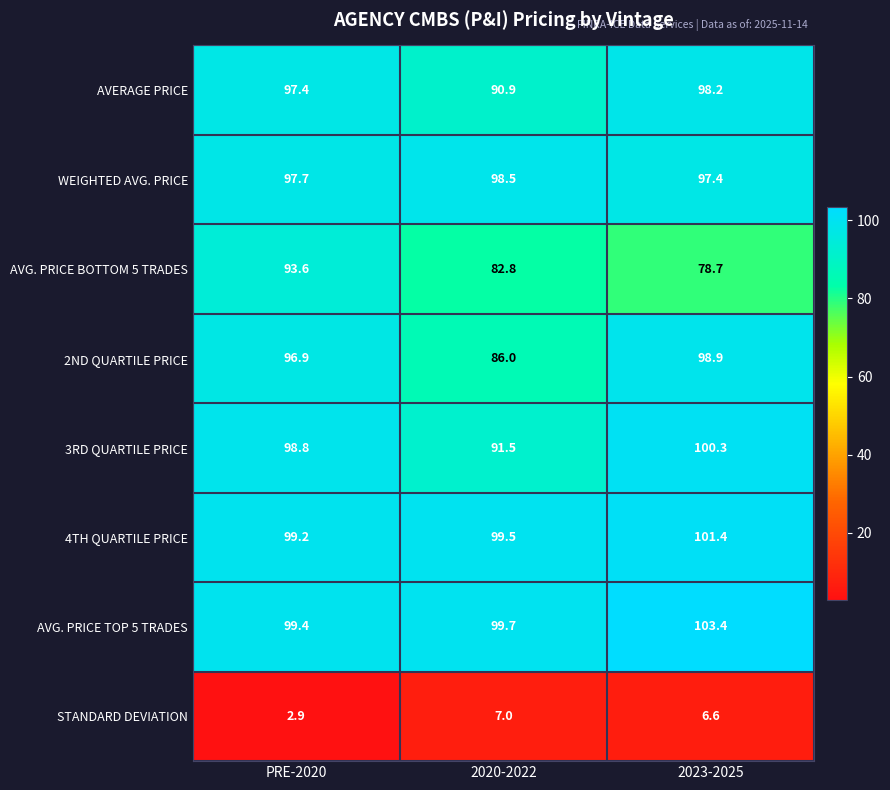

What is the minimum value shown in the chart?

2.9